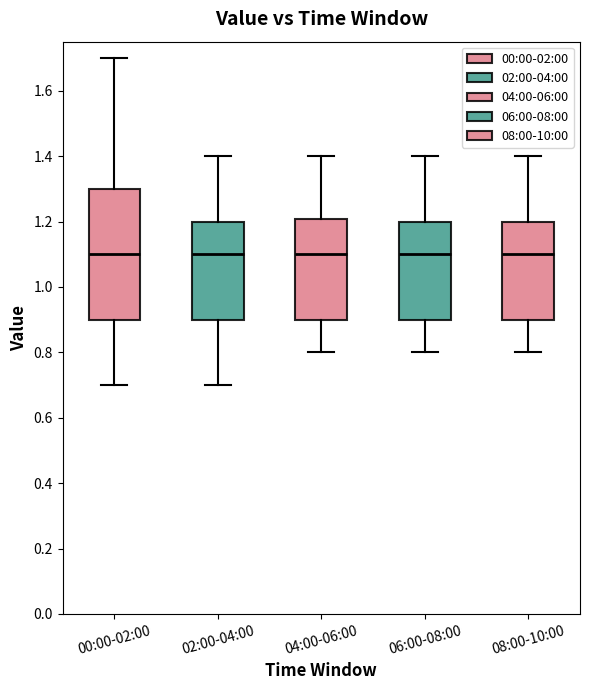

Where is the lower edge of the box for 00:00-02:00 on the y-axis? The values are not printed on the chart, so give them approximately, as read against the axis.

0.9